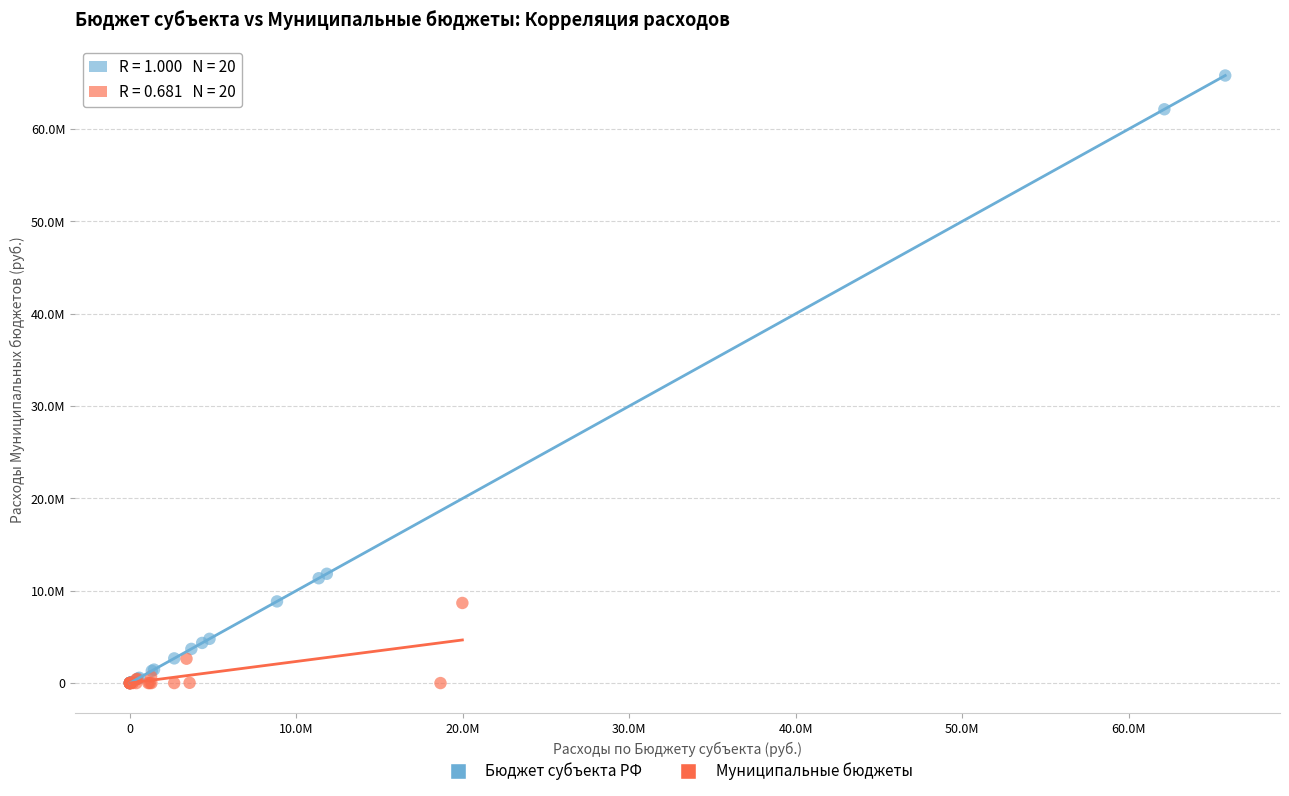

What are all the series names shown in the legend?

Бюджет субъекта РФ, Муниципальные бюджеты